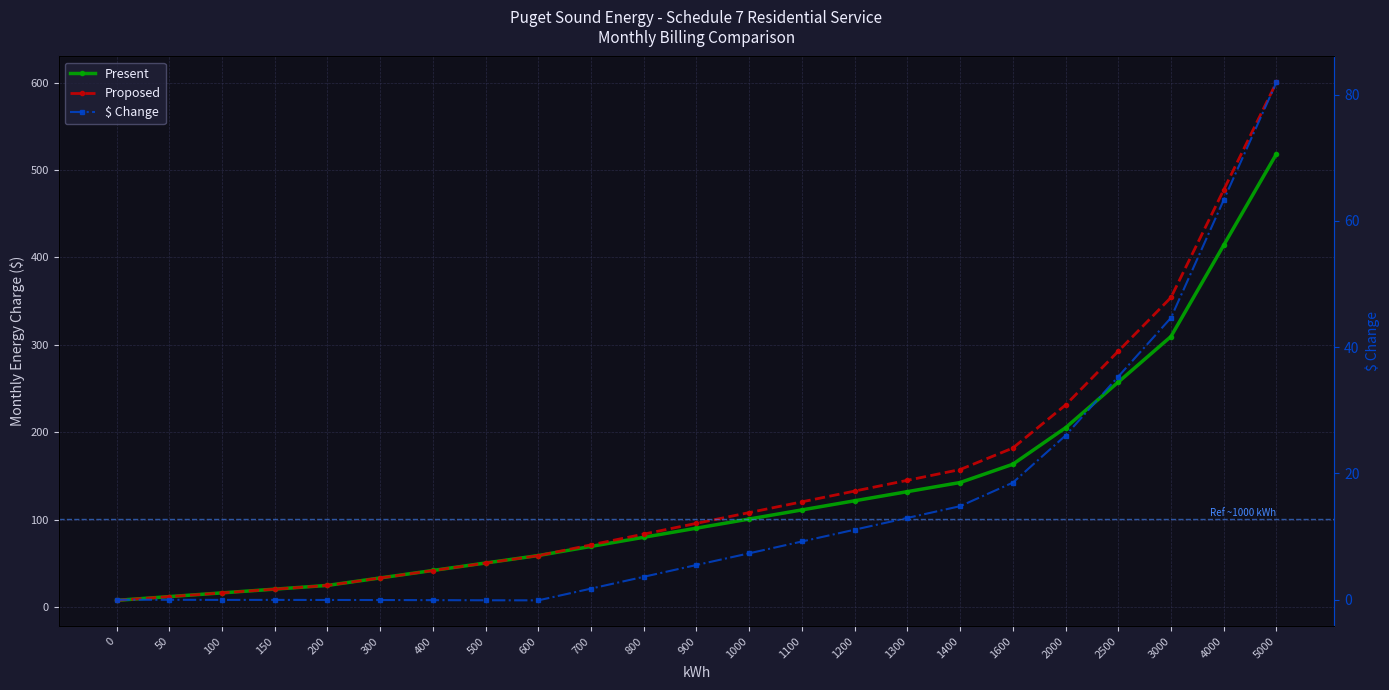

What is the value of the Proposed point at the 9th from the left?

58.7